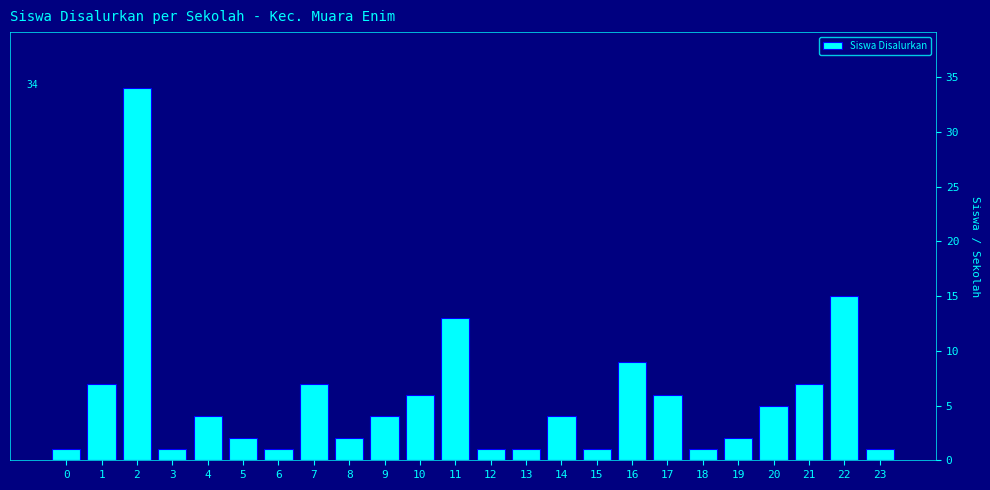

Reading left to right, extract all data points from this chart.

0=1	1=7	2=34	3=1	4=4	5=2	6=1	7=7	8=2	9=4	10=6	11=13	12=1	13=1	14=4	15=1	16=9	17=6	18=1	19=2	20=5	21=7	22=15	23=1